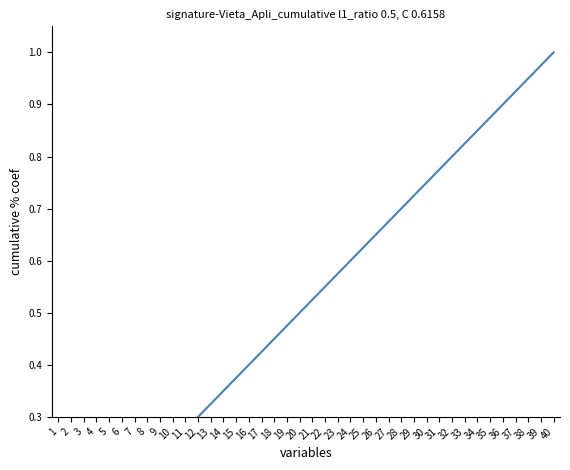

Does the chart have visible grid lines?

No